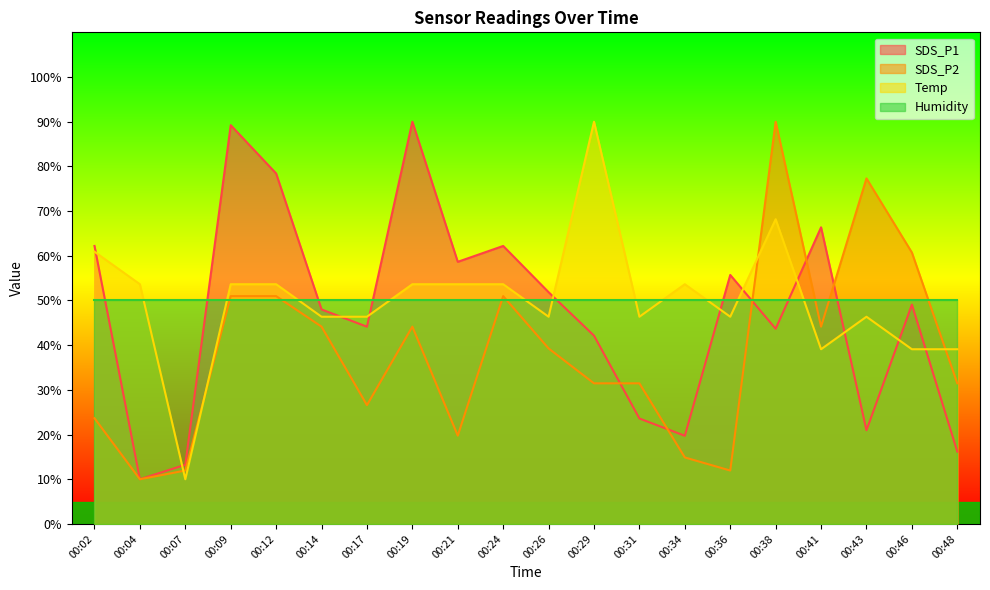

The value of Temp at 00:24 is 29.0. True or false?

False